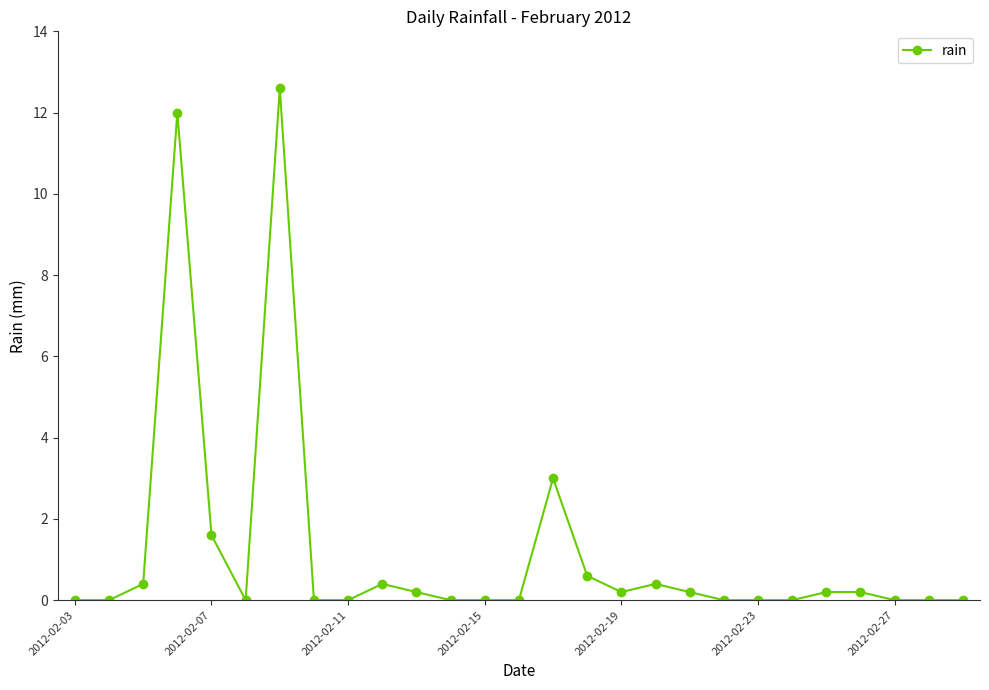

What is the sum of all values?

32.0